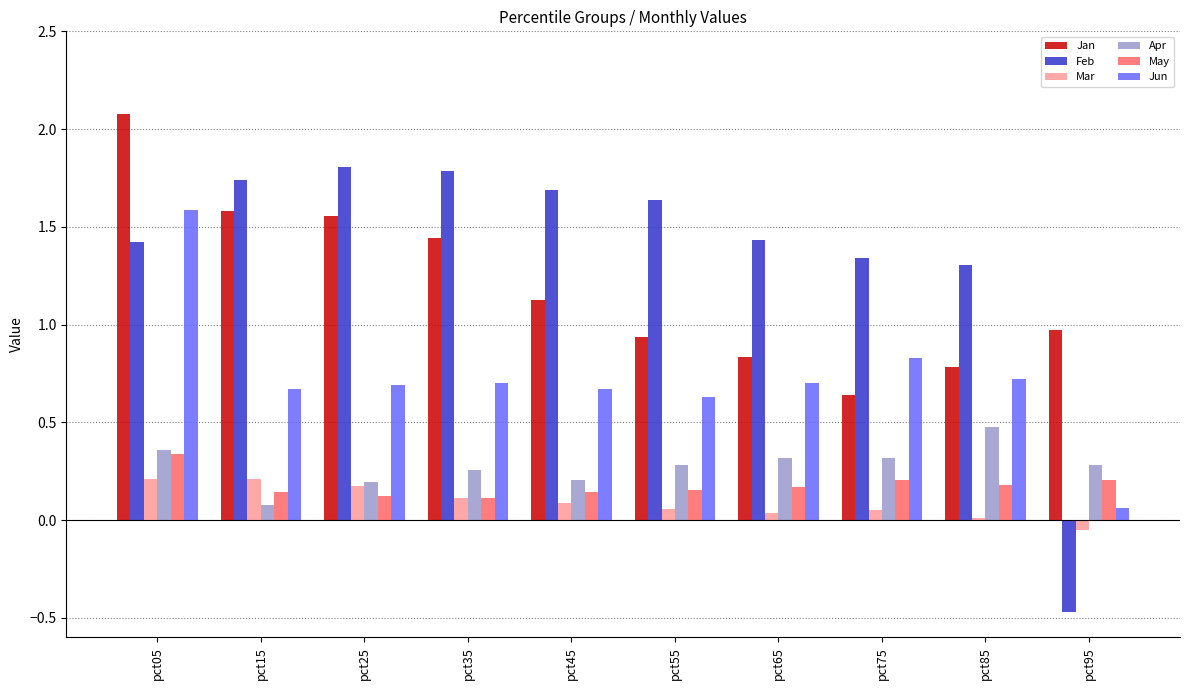

Read the Jan value at pct45.

1.1